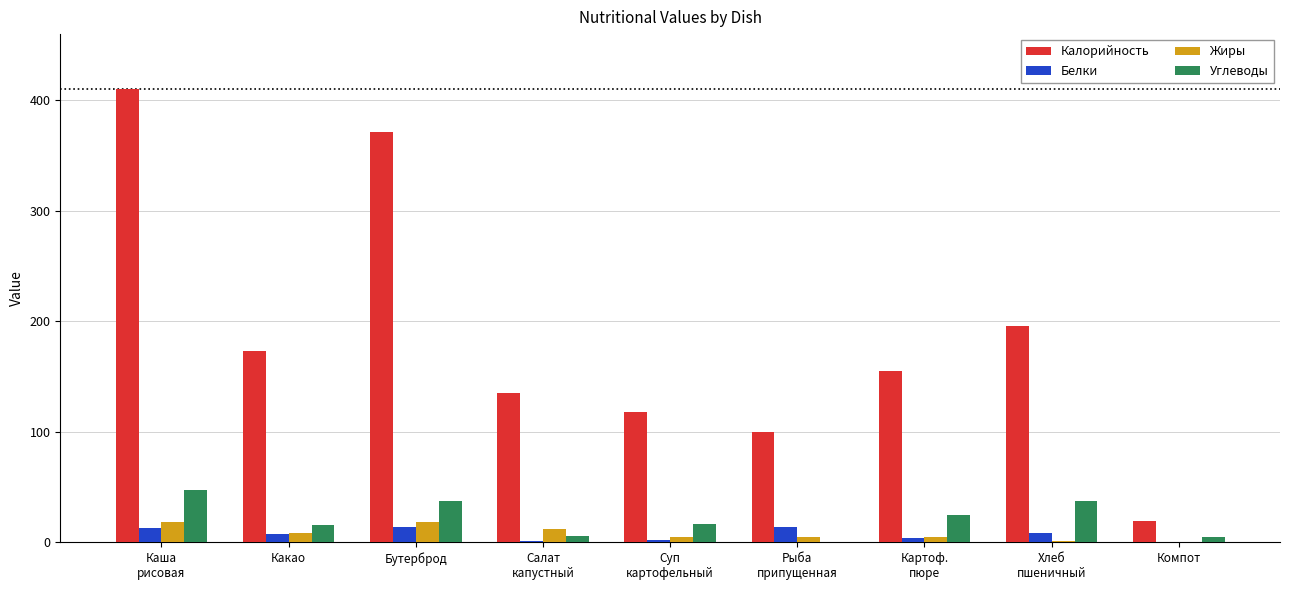

What is the average value of the Калорийность series?

186.3